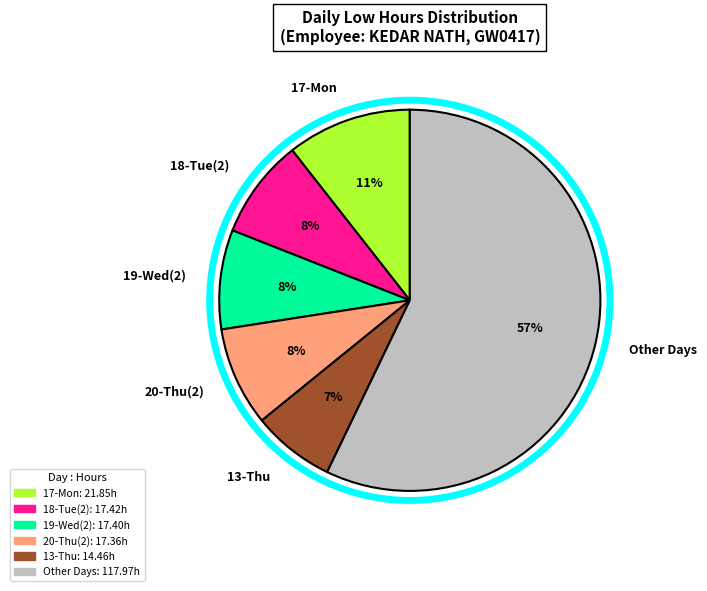

To the nearest percent, what is the difference between the 20-Thu(2) and 13-Thu slice percentages?

1%